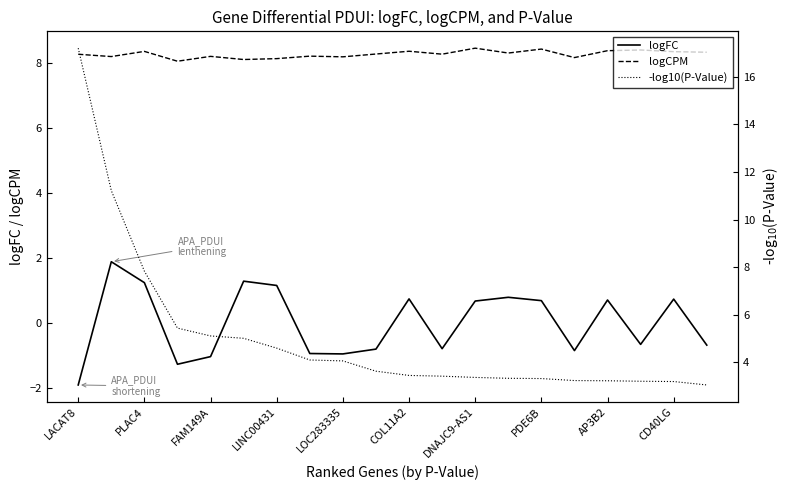

Rank the series by their average value, from lowest to highest.

logFC, -log10(P-Value), logCPM